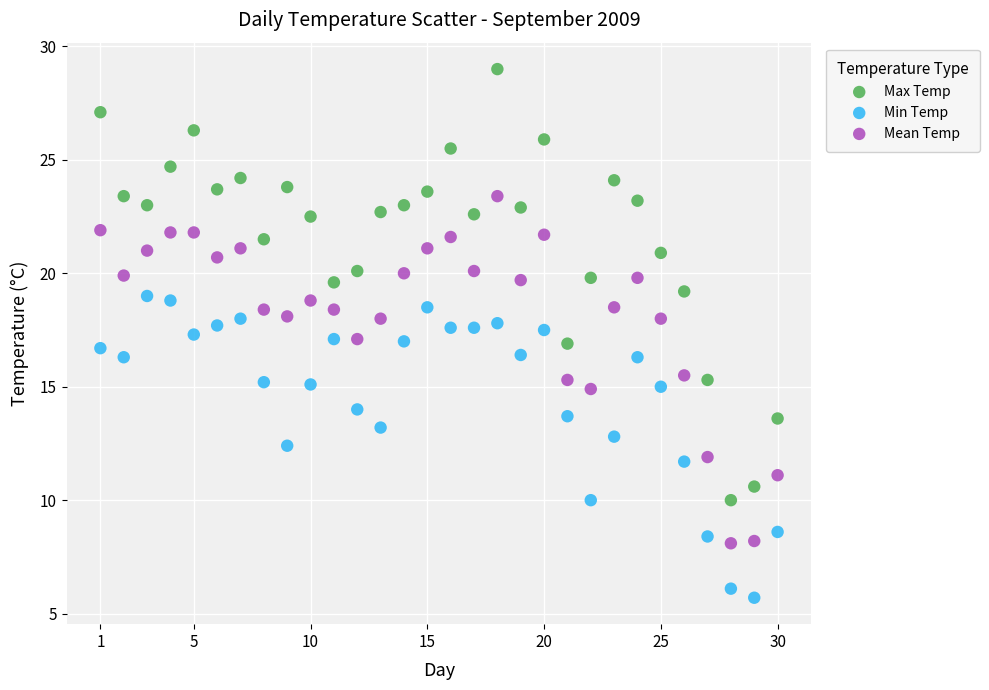

Which series has the widest spread of Y values?

Max Temp